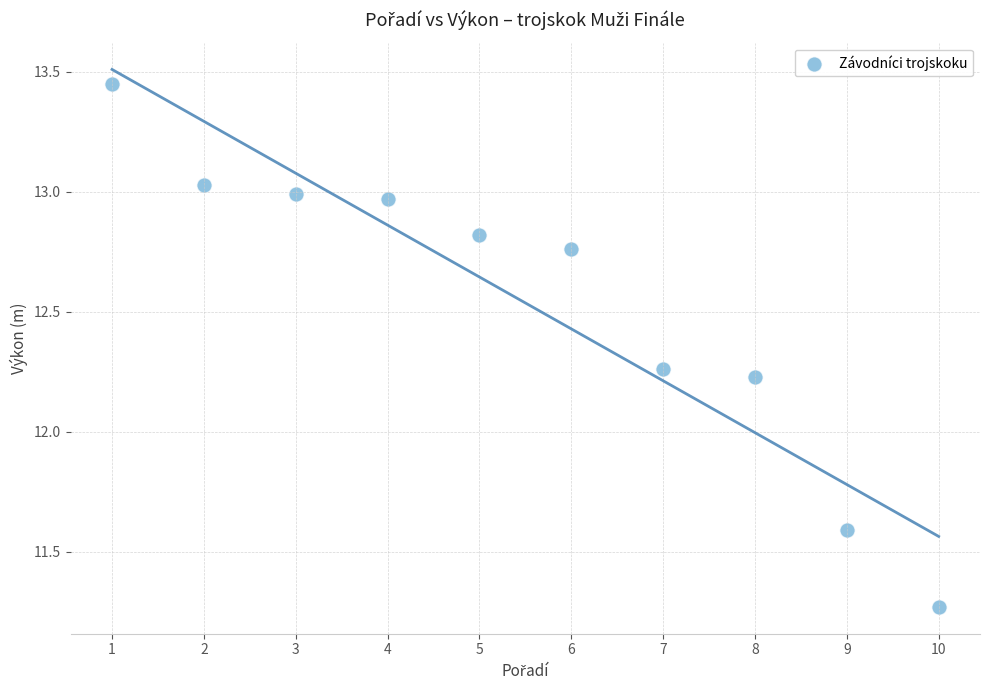

What is the average X value?

5.5